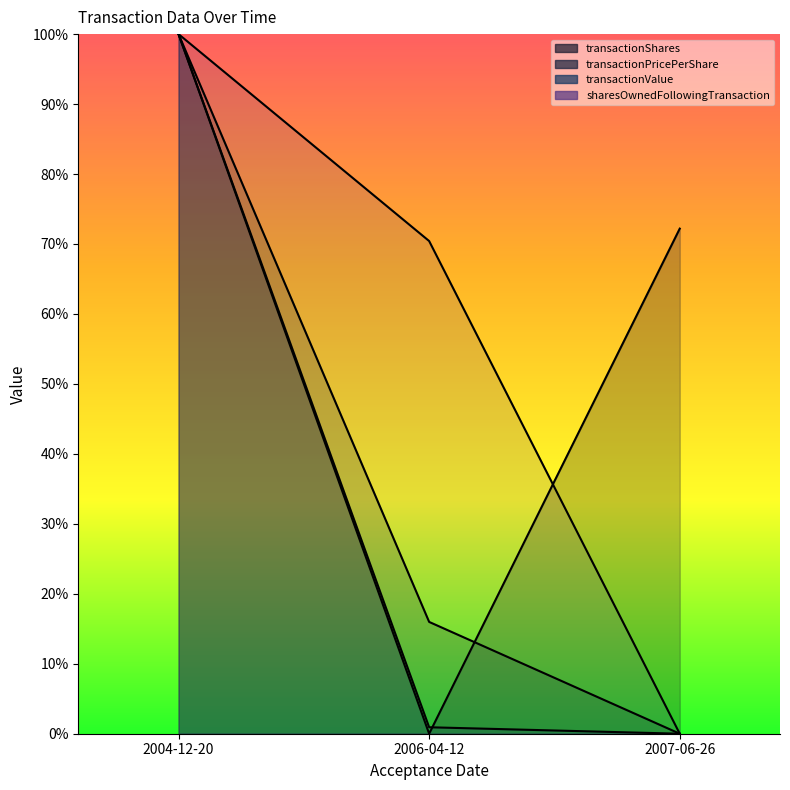

Reading left to right, extract all data points from this chart.

transactionShares: 100.0	0.0	72.2
transactionPricePerShare: 100.0	16.0	0.0
transactionValue: 100.0	0.9	0.0
sharesOwnedFollowingTransaction: 100.0	70.4	0.0